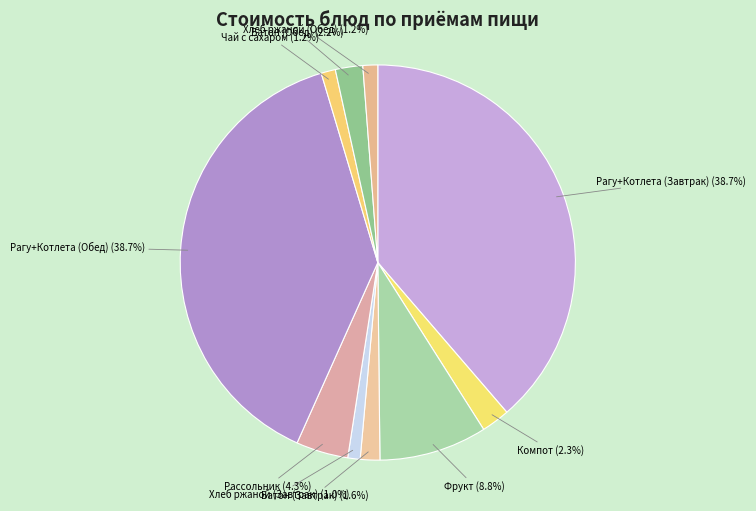

How many slices are in this pie chart?

10